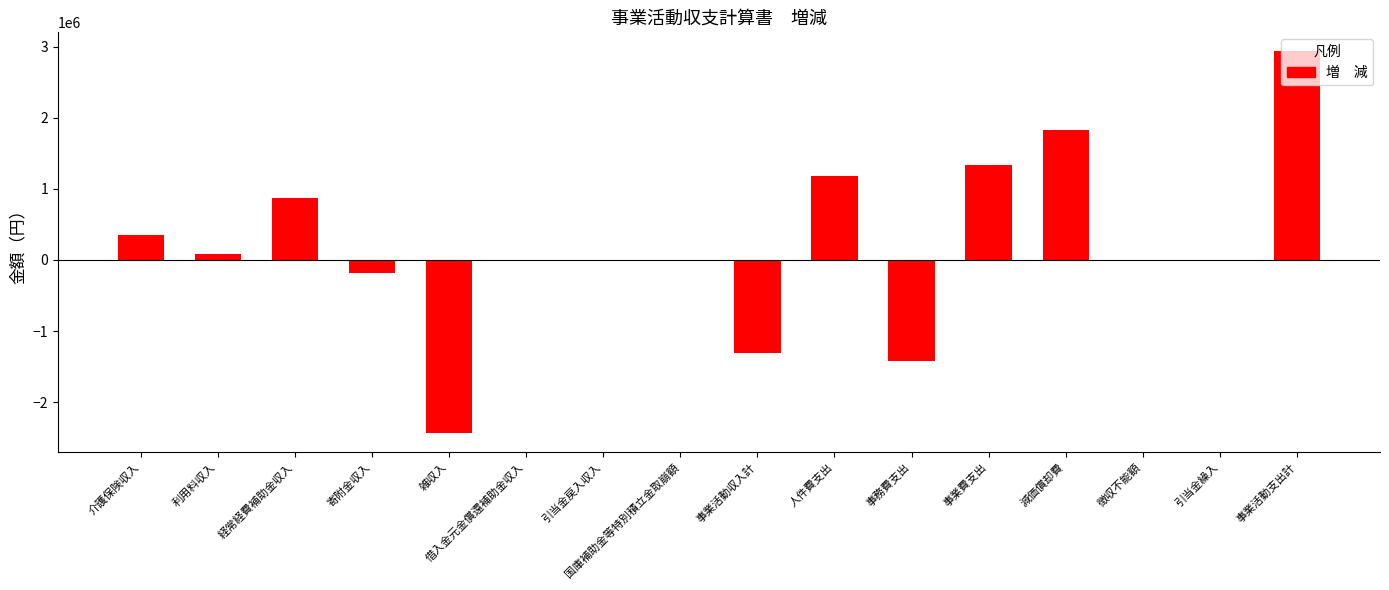

What is the maximum value shown in the chart?

2931157